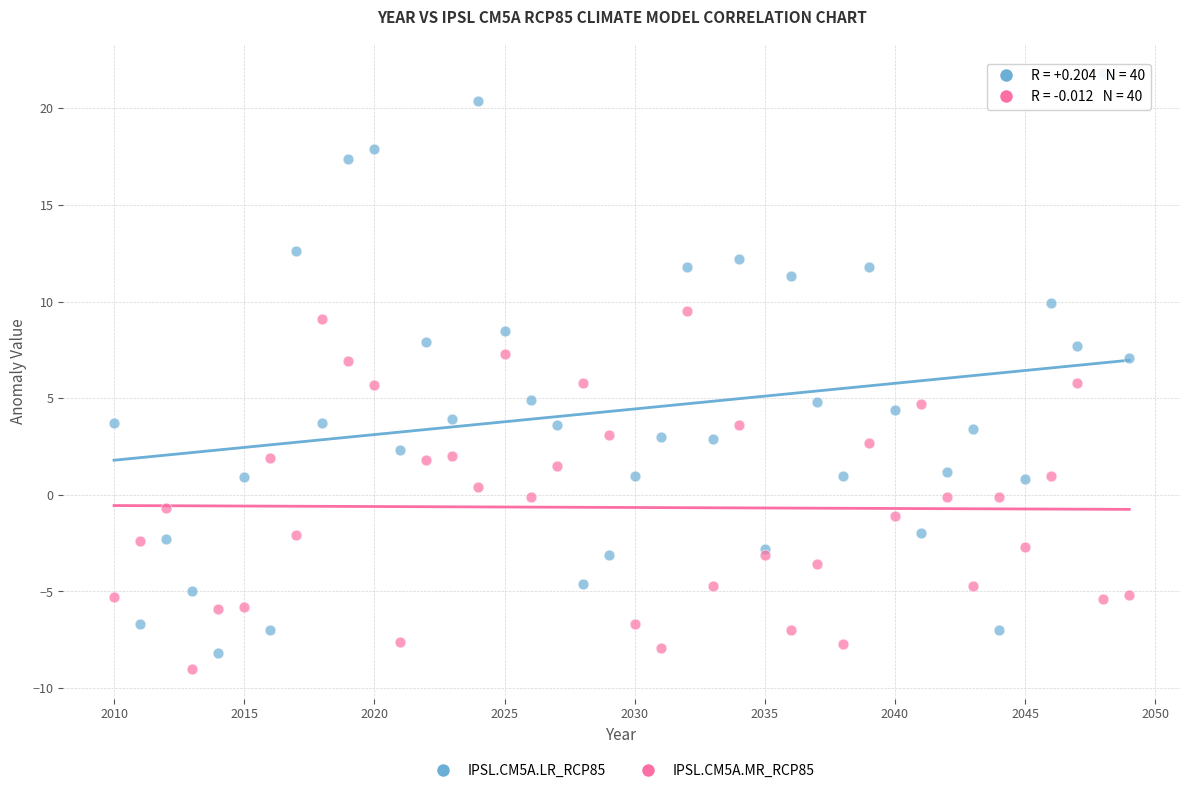

Which series has the widest spread of Y values?

IPSL.CM5A.LR_RCP85